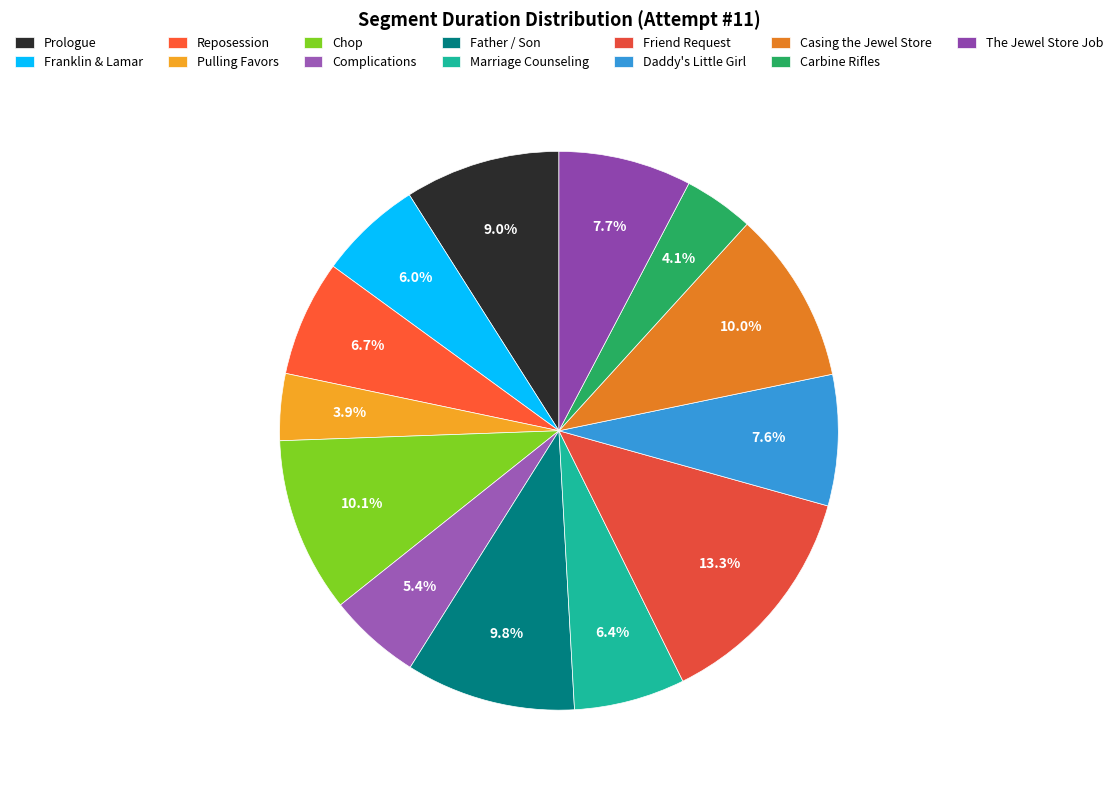

Is it true that Casing the Jewel Store is 10% of the pie?

True